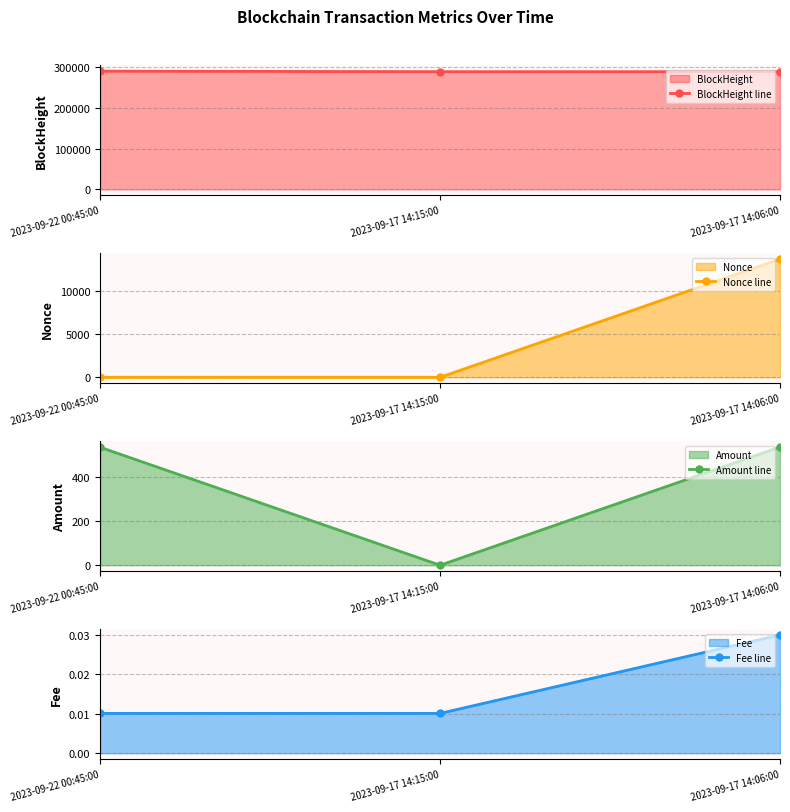

Between 2023-09-22 00:45:00 and 2023-09-17 14:15:00, which series saw the biggest shift?

BlockHeight line